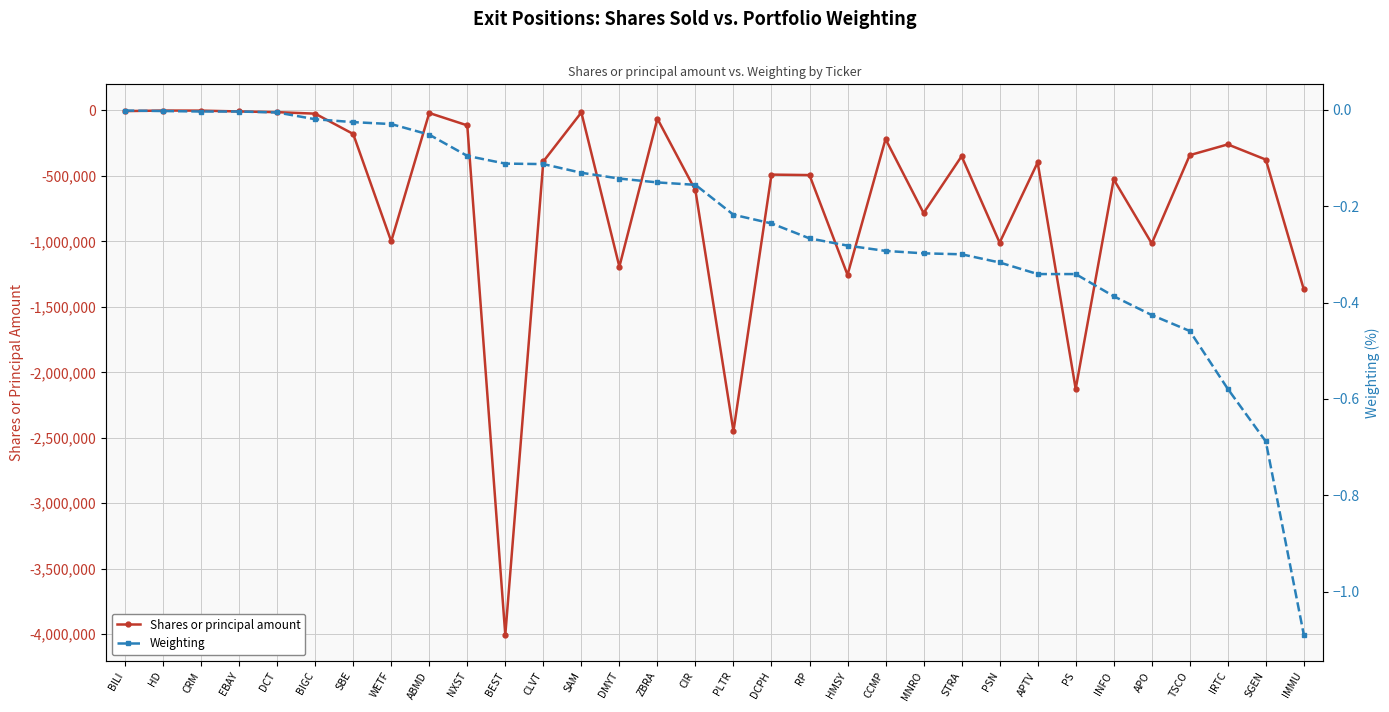

What is the label of the 25th point from the left?

APTV